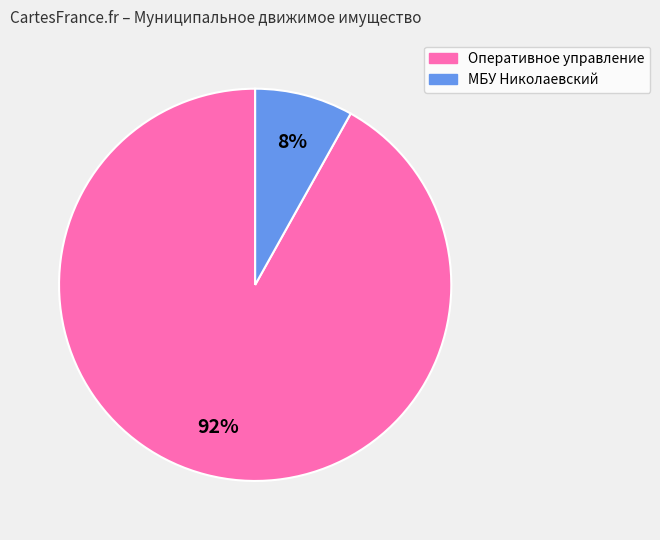

To the nearest percent, what is the average slice percentage?

50%